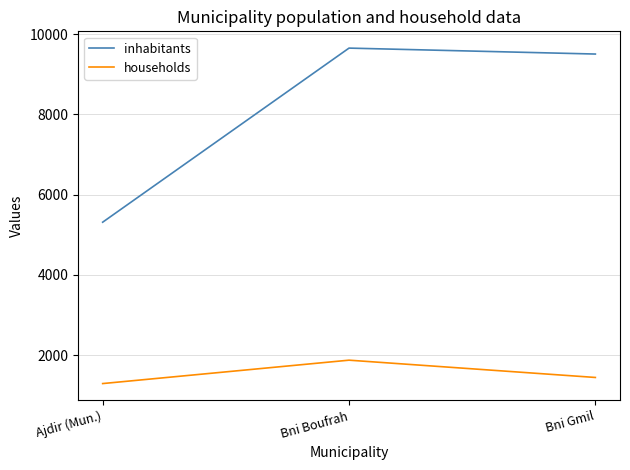

What is the difference between the highest and lowest values at Ajdir (Mun.)?

4022